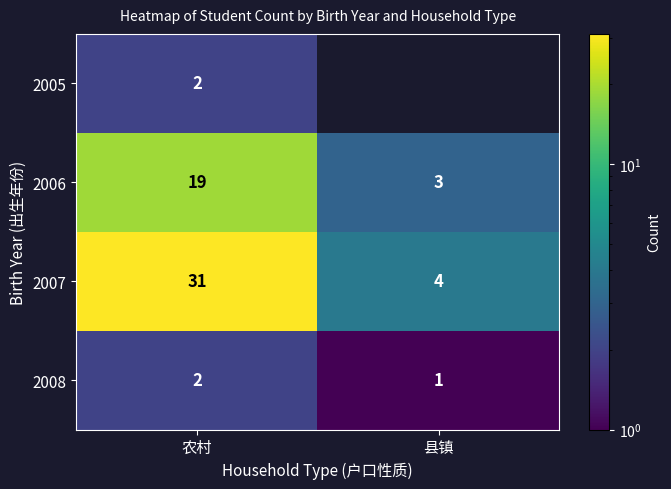

Rank the categories by 2006 value from highest to lowest.

农村, 县镇